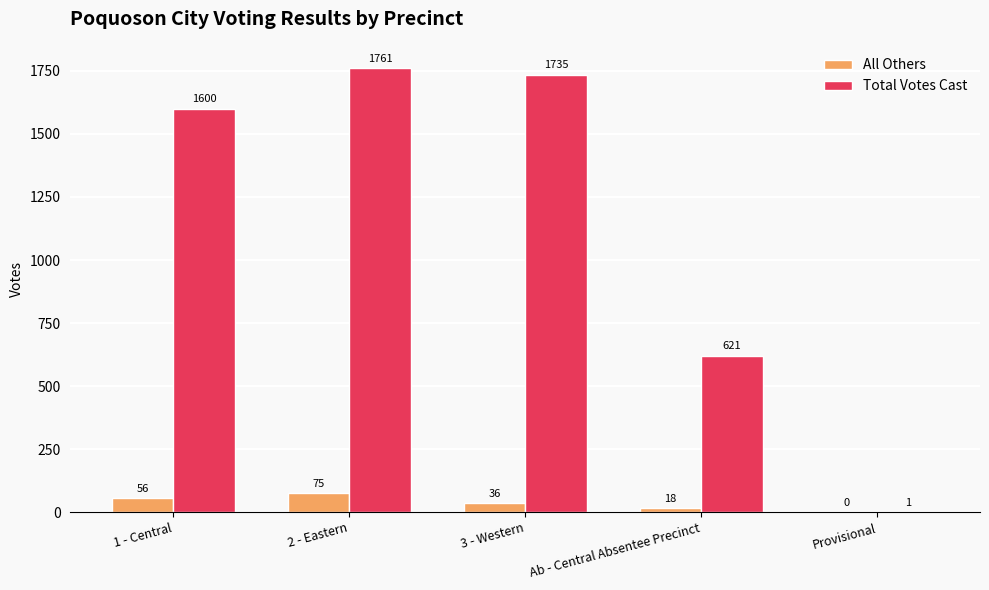

Which category has the highest value across all series?

2 - Eastern